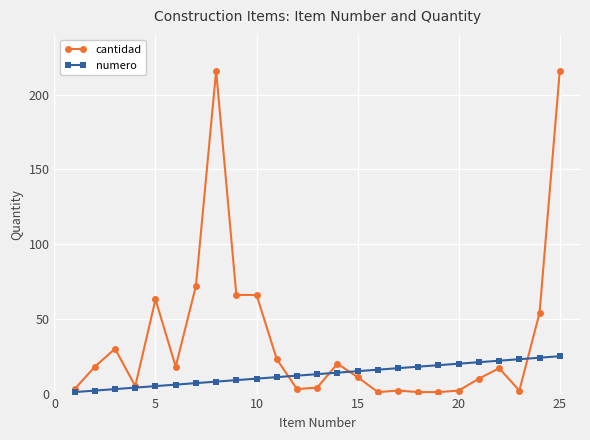

Does the chart display data point markers on the line(s)?

Yes